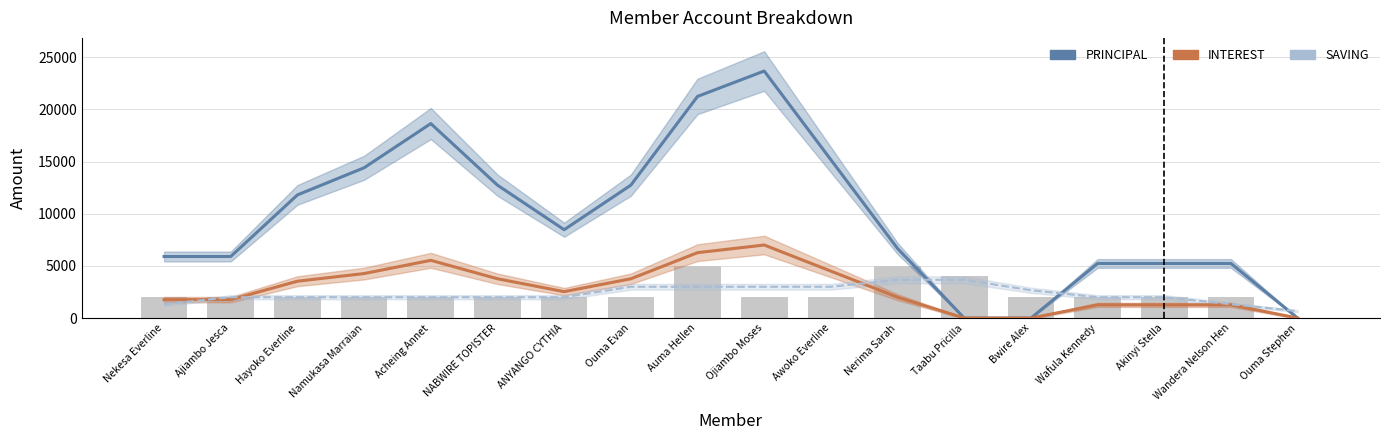

What is the average value of the INTEREST series?

2805.6